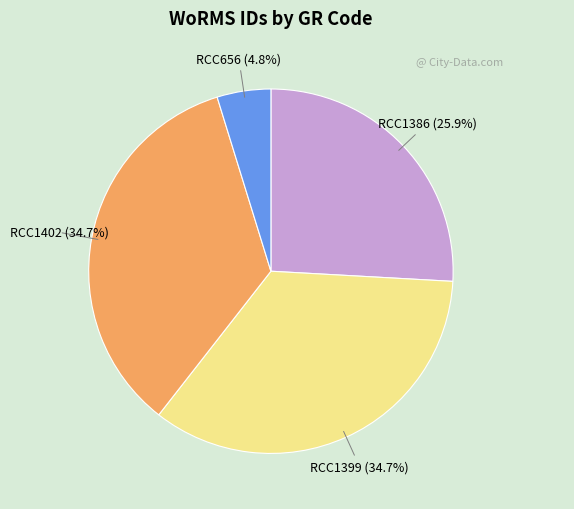

To the nearest percent, what is the difference between the largest and smallest slice percentages?

30%